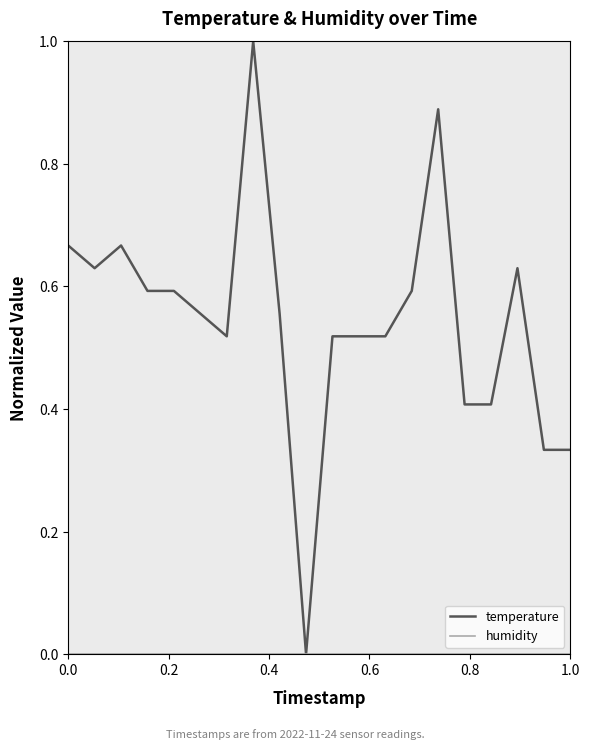

What is the maximum value for temperature?

1.0